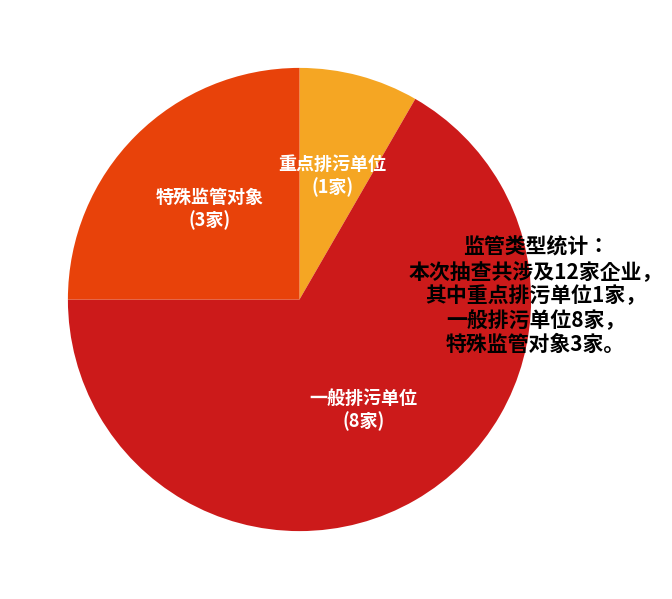

Does 重点排污单位 account for over 50% of the chart?

No